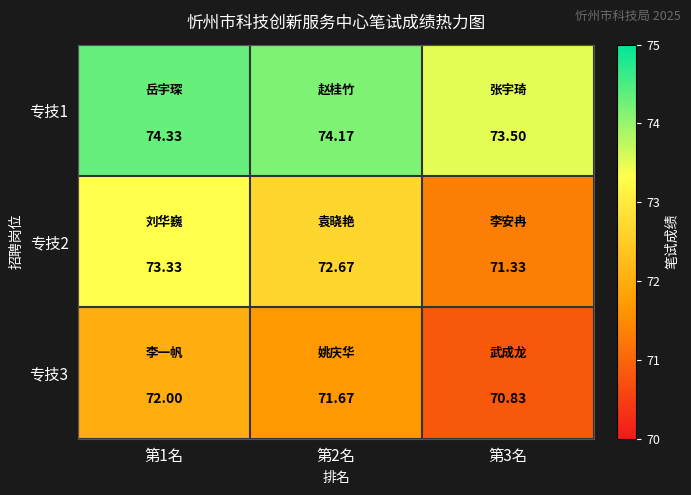

Count the number of data series in this chart.

3